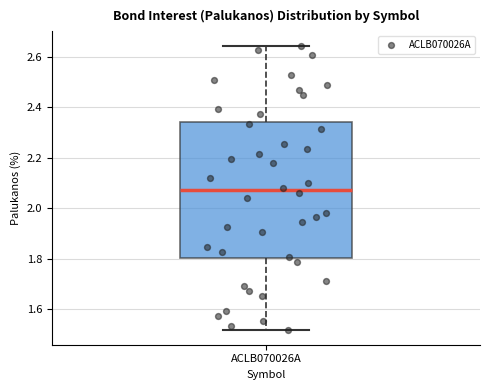

Where does the upper whisker of the box for ACLB070026A end on the y-axis? The values are not printed on the chart, so give them approximately, as read against the axis.

2.64